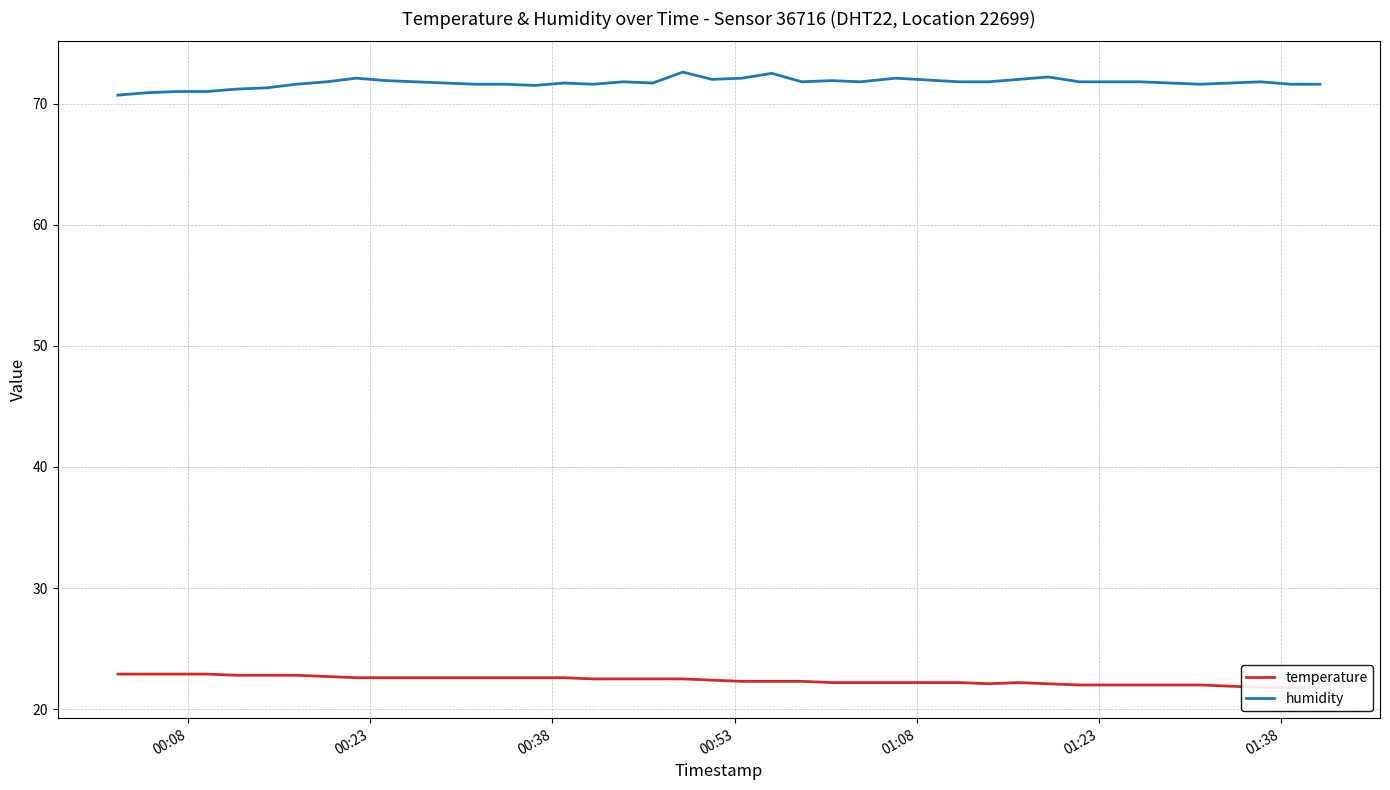

At how many categories does at least one series exceed 63?

40